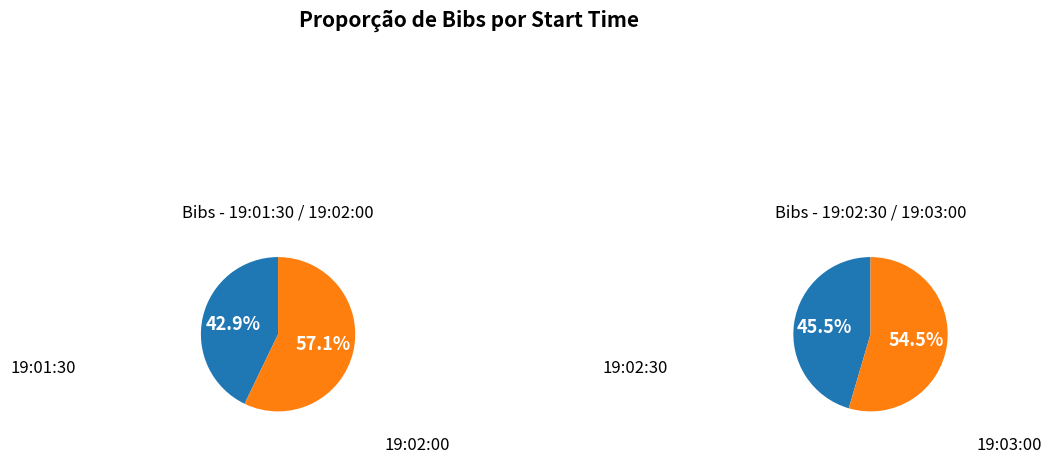

Is the sum of 19:01:30 and 19:03:00 greater than half?

No